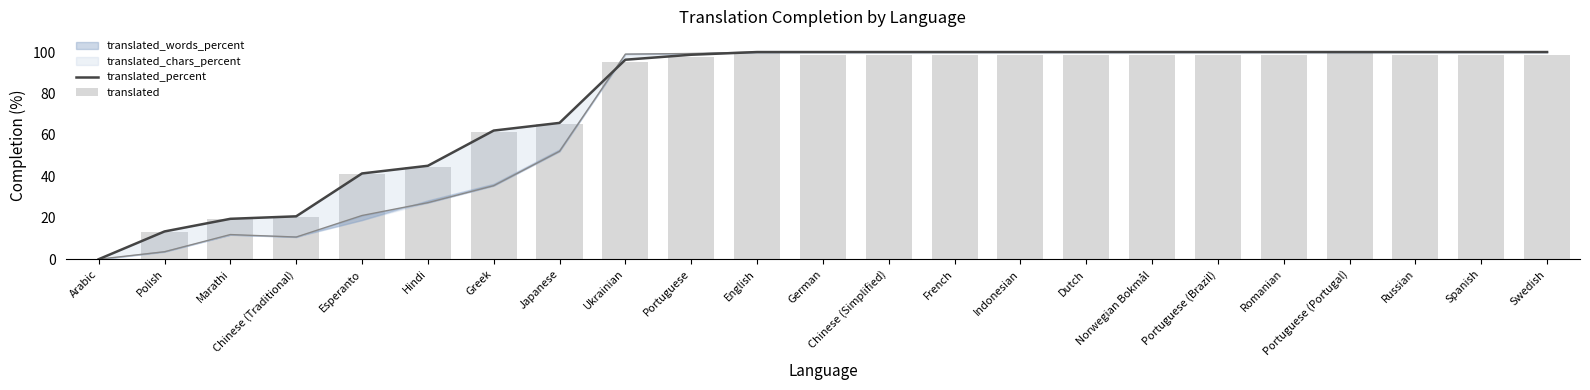

How many values in the translated_percent series are below 100?

10